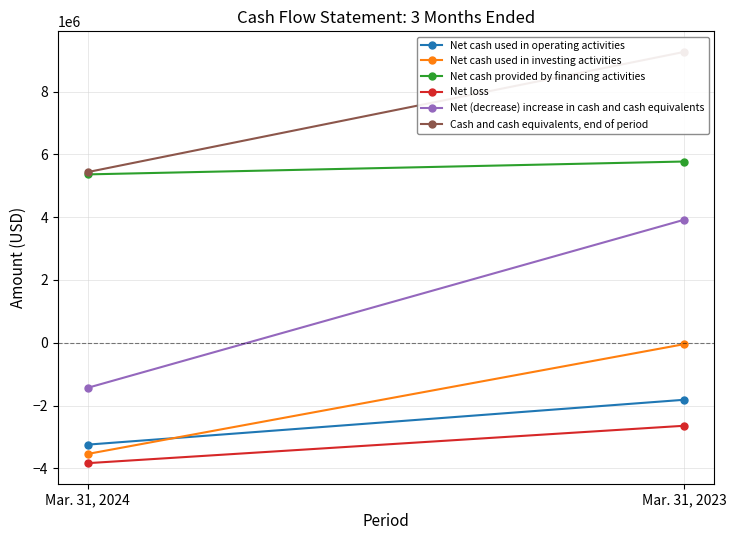

What is the sum of the Net loss values at Mar. 31, 2023 and Mar. 31, 2024?

-6479927